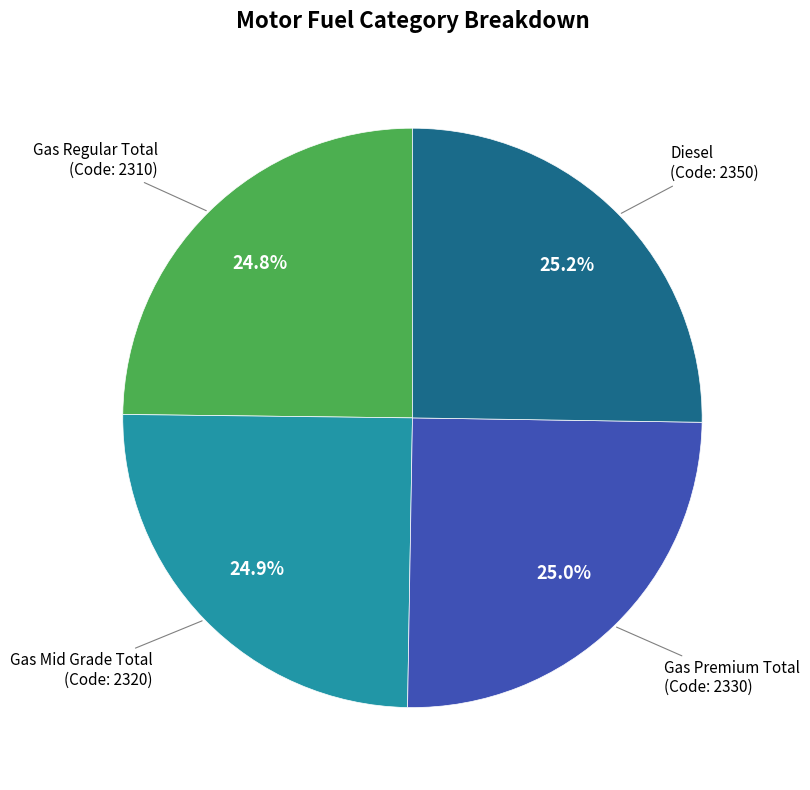

Is there a majority slice in this chart?

No